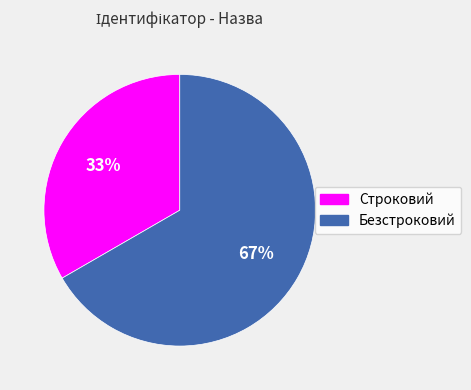

Combined, do Строковий and Безстроковий account for over 50%?

Yes